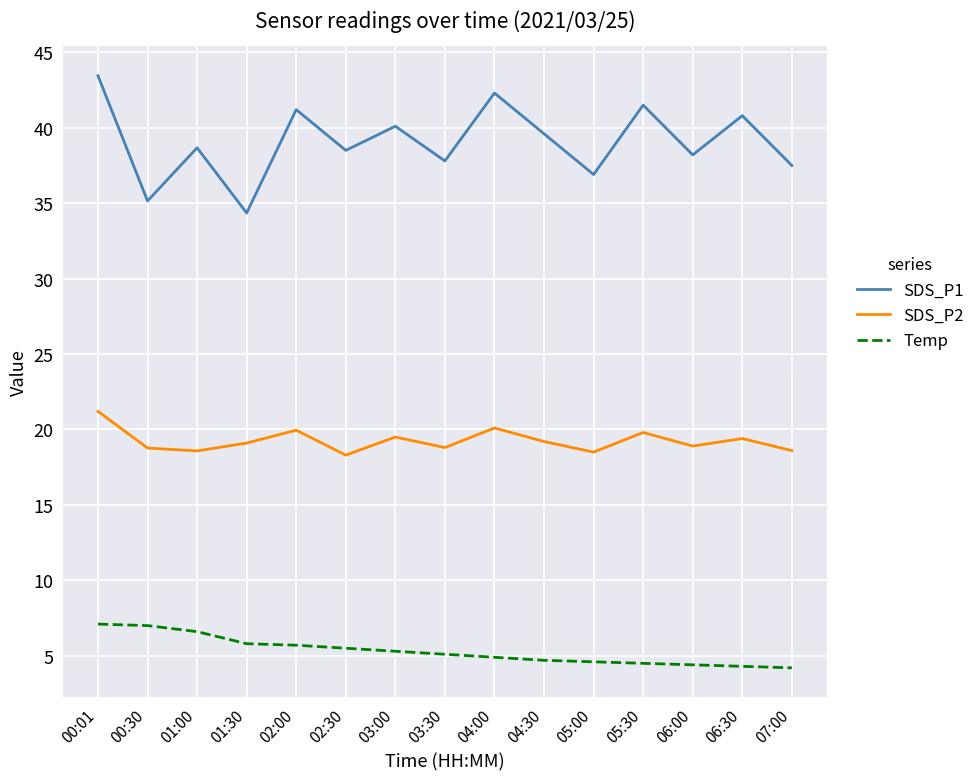

True or false: SDS_P2 and SDS_P1 intersect in this chart.

False